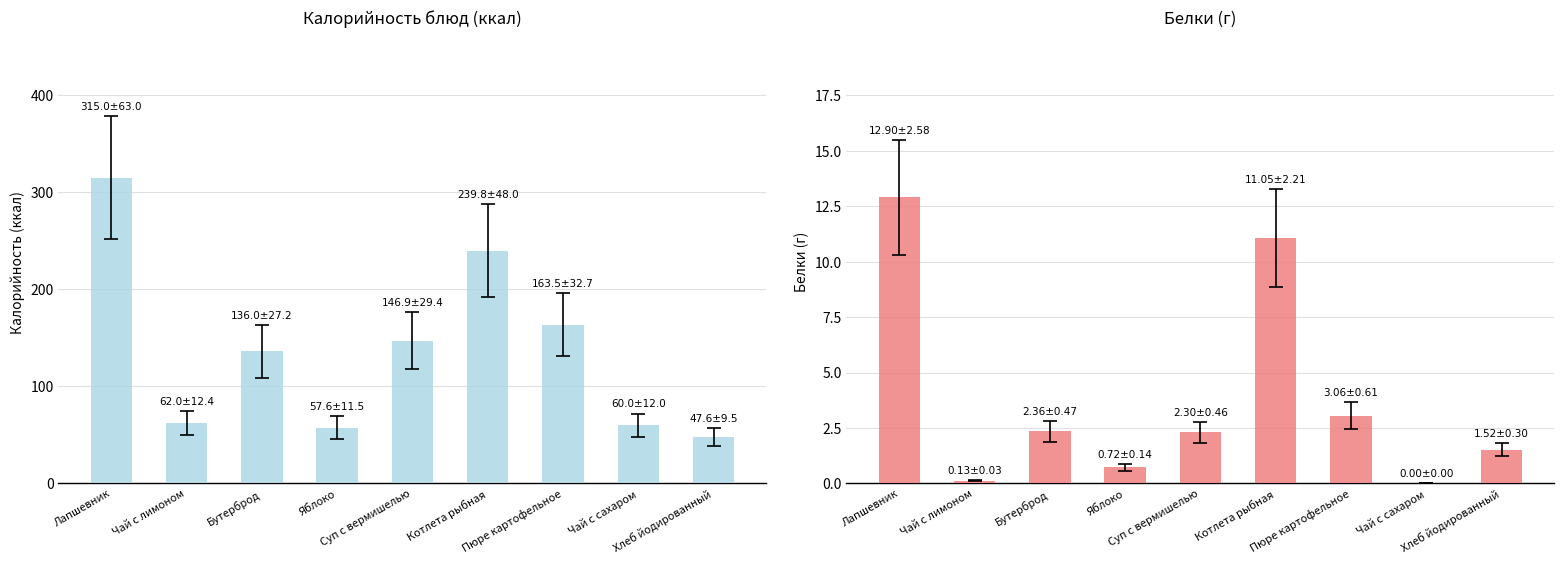

What position from the right is Котлета рыбная?

4